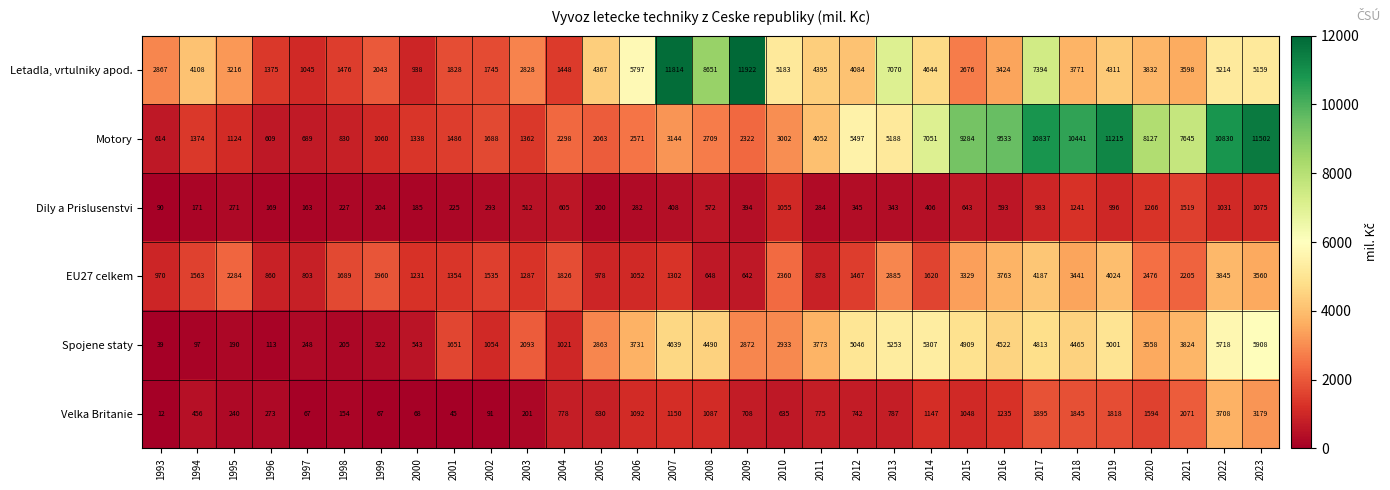

Where is Motory nearest to the value 6055?

2012